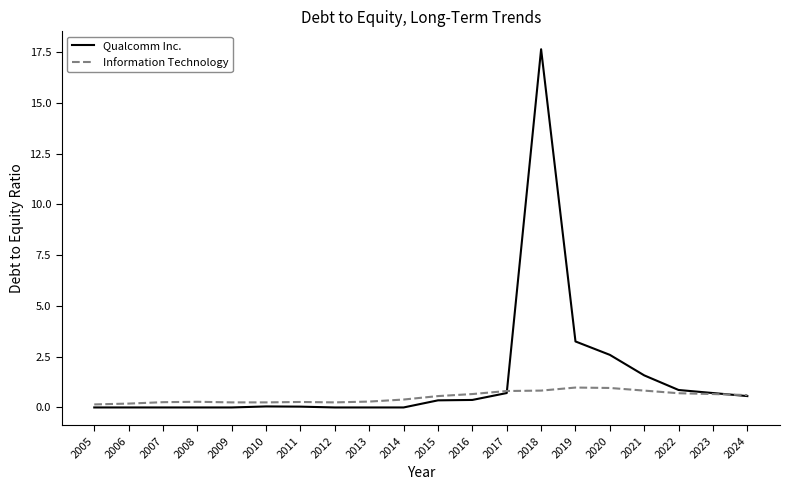

At which category is the sum across all series the highest?

2018